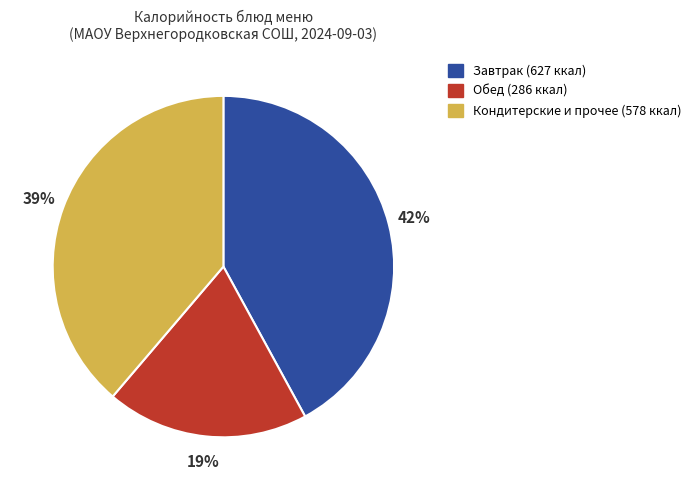

To the nearest percent, what is the average slice percentage?

33%